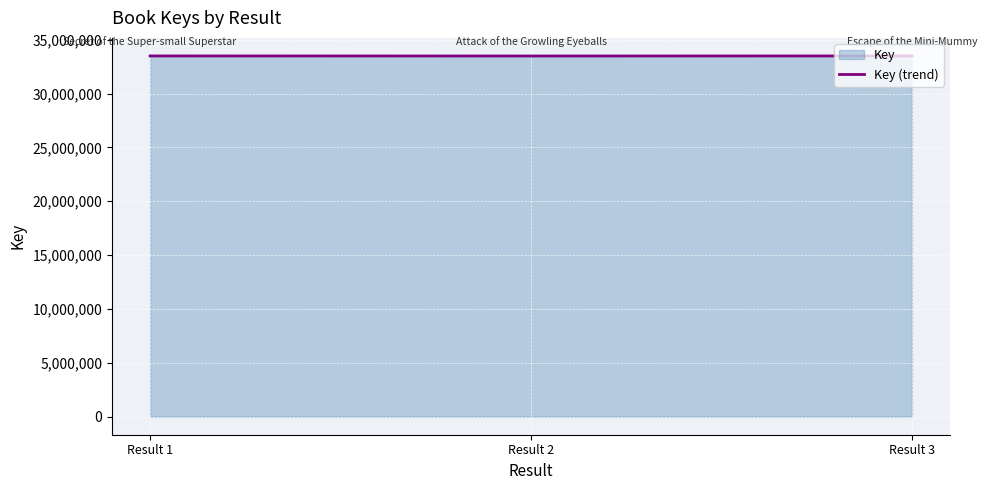

What is the difference between the values at Result 2 and Result 3?

5959